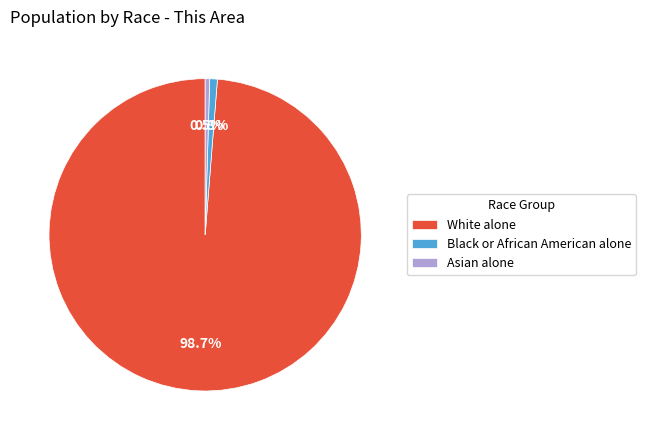

What is the majority slice?

White alone